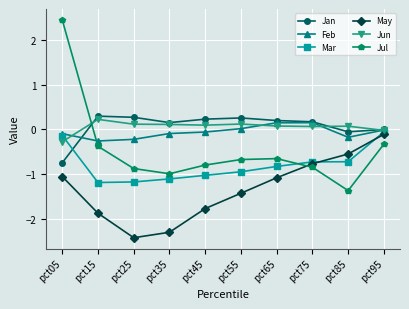

How many categories are shown in the chart?

10